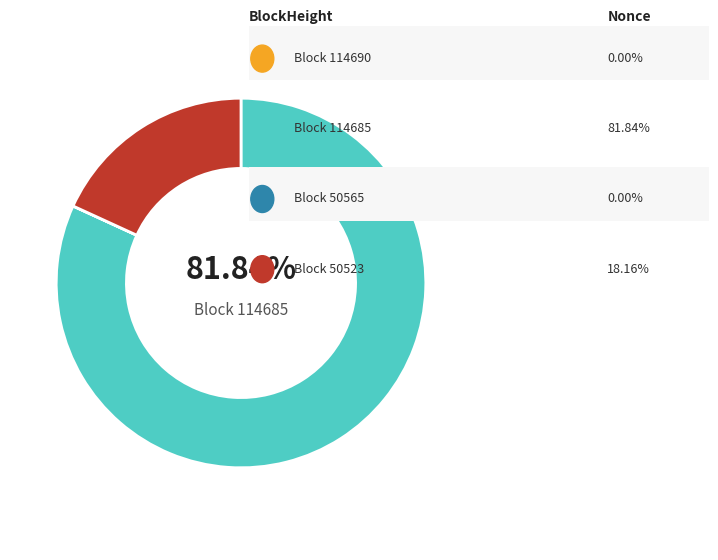

The 114690 slice represents 8% of the pie. True or false?

False